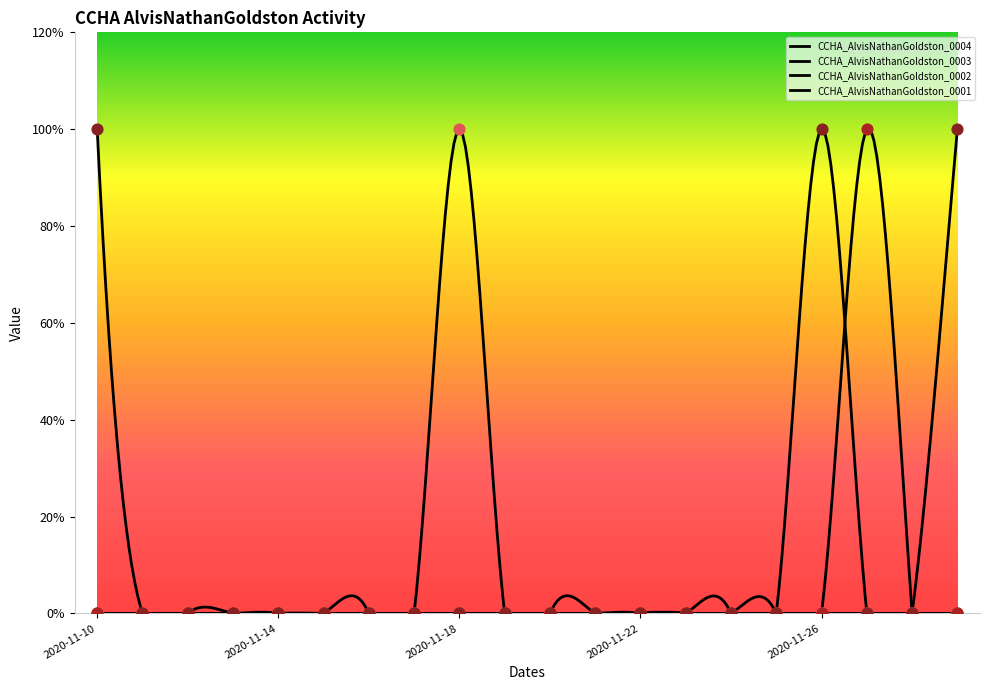

At which category is the sum across all series the highest?

2020-11-10